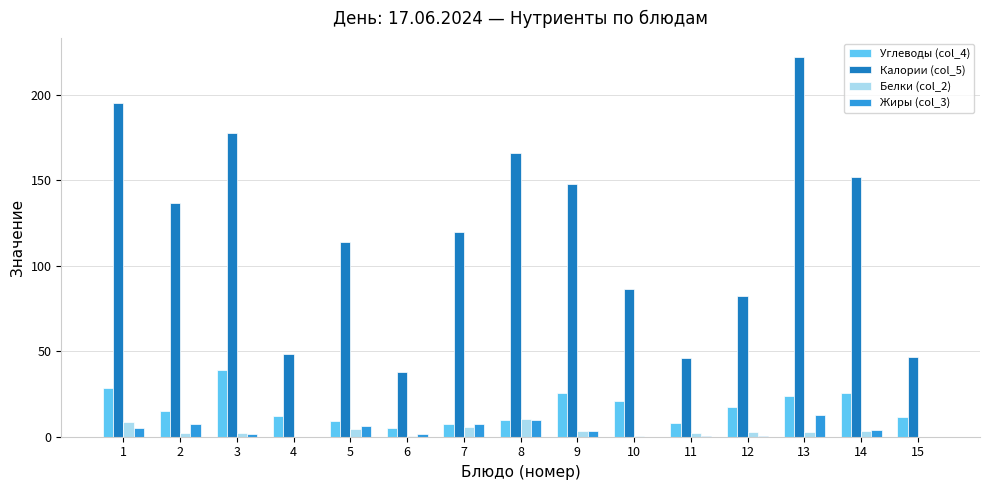

At which category does the chart reach its peak across all series?

13